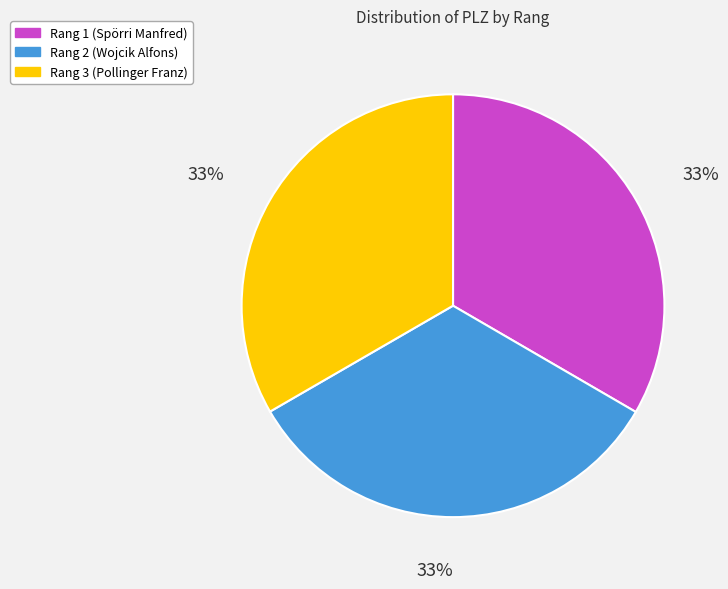

What is the ratio of the value at Rang 3 (Pollinger Franz) to the value at Rang 1 (Spörri Manfred)?

1.0